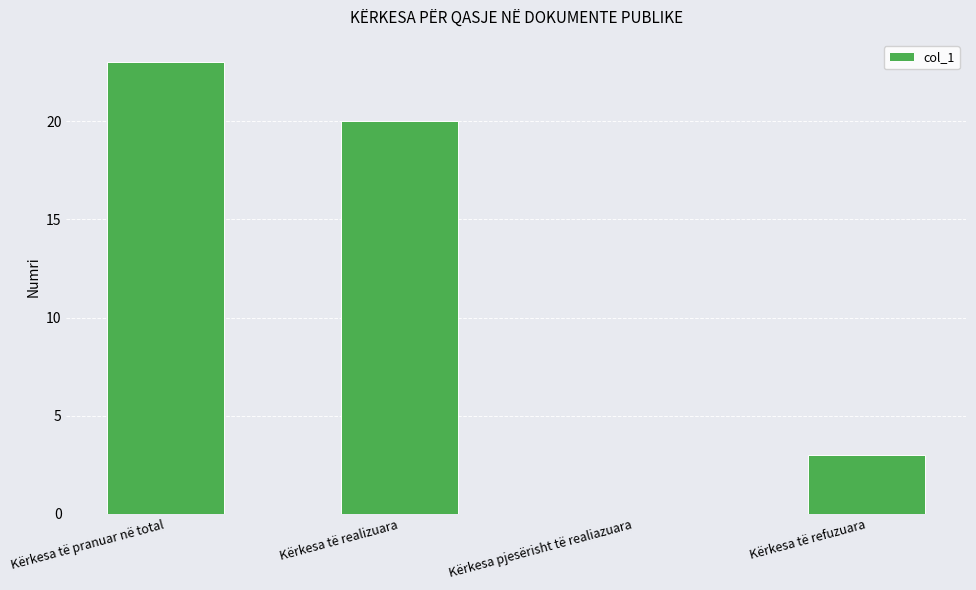

At which label is the value closest to 11?

Kërkesa të refuzuara